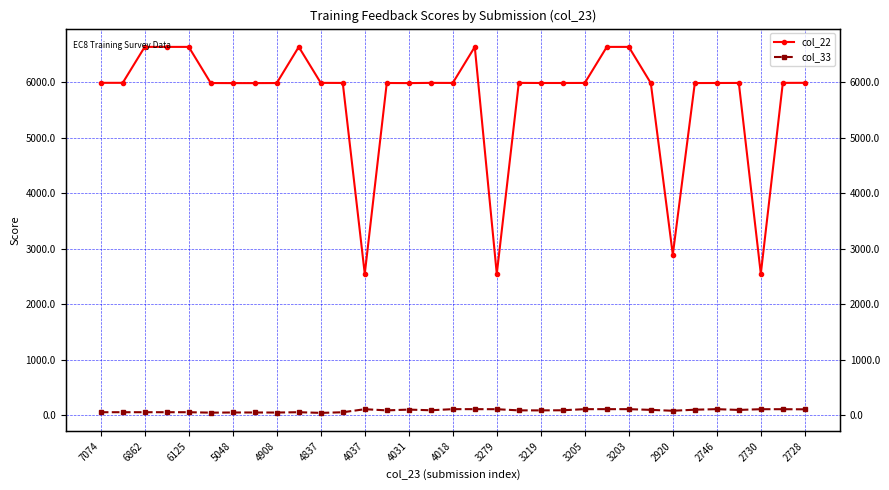

Reading left to right, list all the values displayed in this chart.

col_22: 5987	5987	6634	6634	6634	5983	5982	5982	5983	6634	5986	5985	2546	5984	5982	5986	5985	6634	2546	5986	5984	5984	5985	6634	6634	5982	2892	5983	5984	5985	2546	5986	5987
col_33: 55	55	55	55	55	47	50	50	49	55	43	54	109	88	102	90	110	110	109	88	88	90	110	110	110	97	81	100	110	96	109	109	107